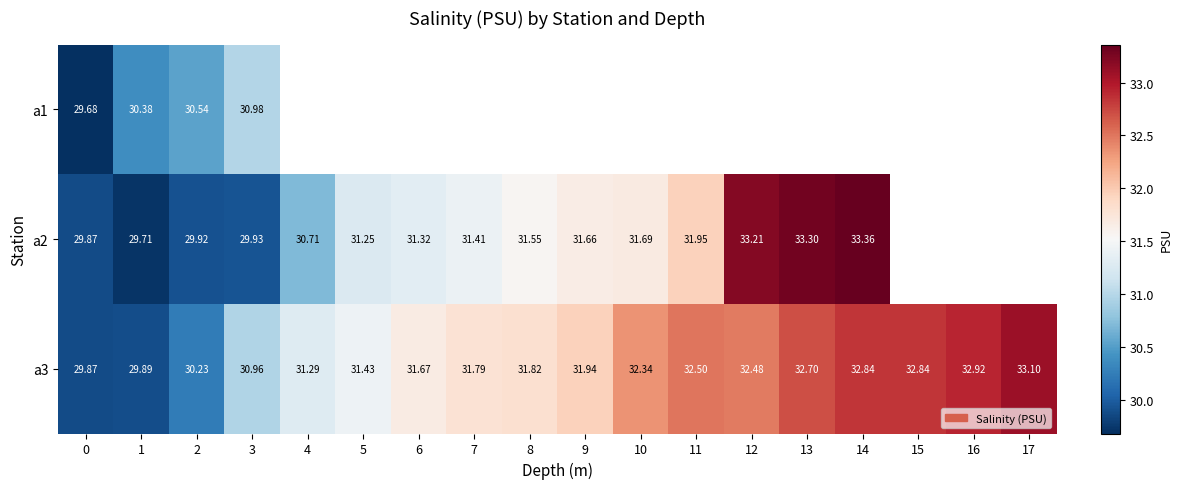

At how many categories does at least one series exceed 32?

8